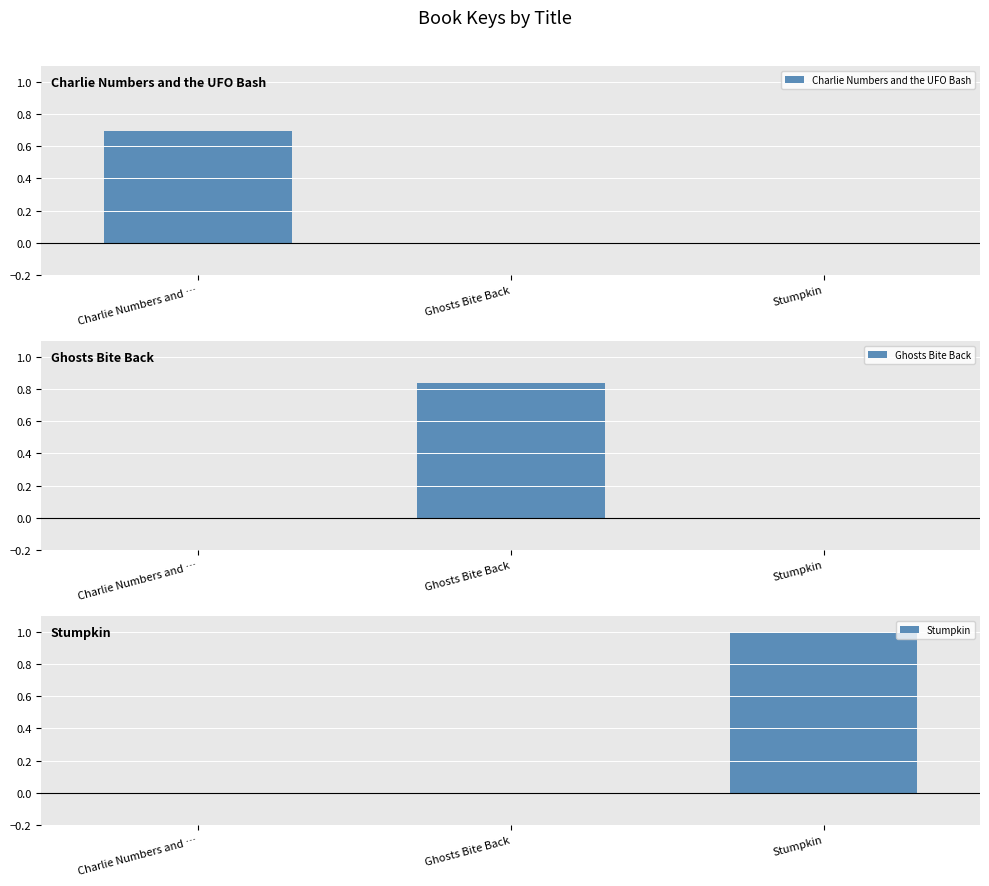

What is the average value of the Stumpkin series?

0.3